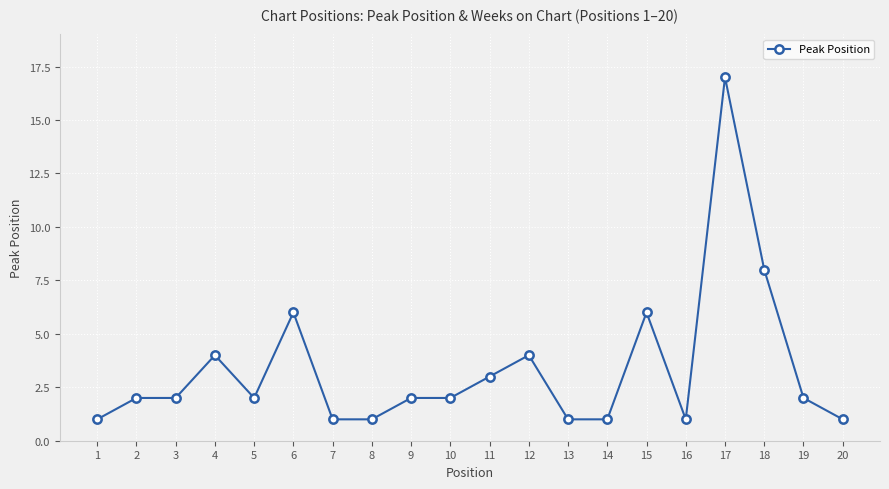

At which category does the chart reach its peak across all series?

17